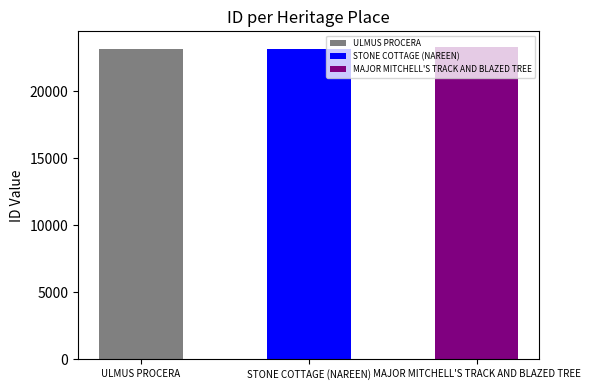

Are the bars grouped side by side (vs. stacked)?

No